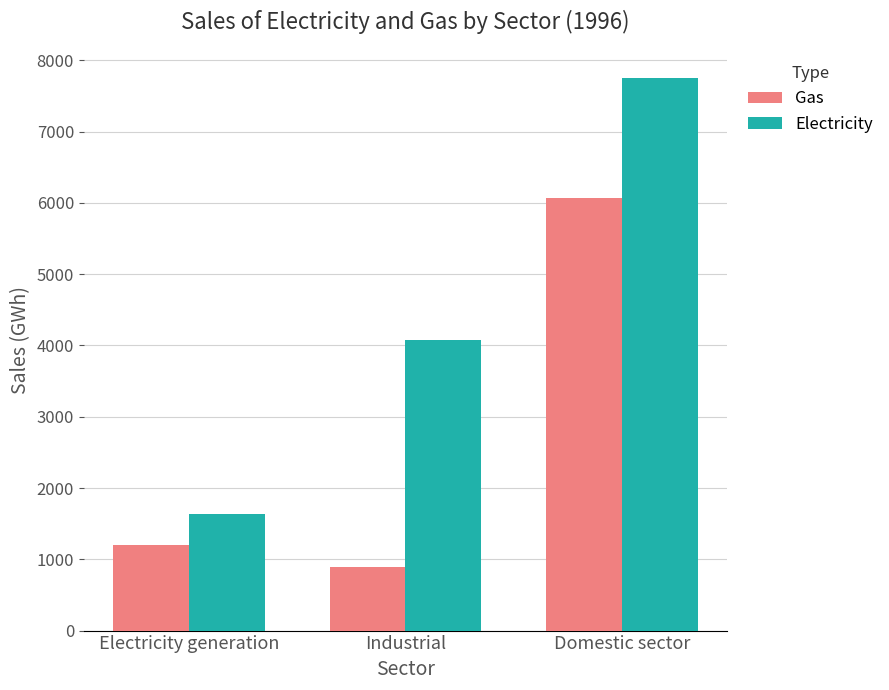

What is the label of the 2nd bar from the left?

Industrial